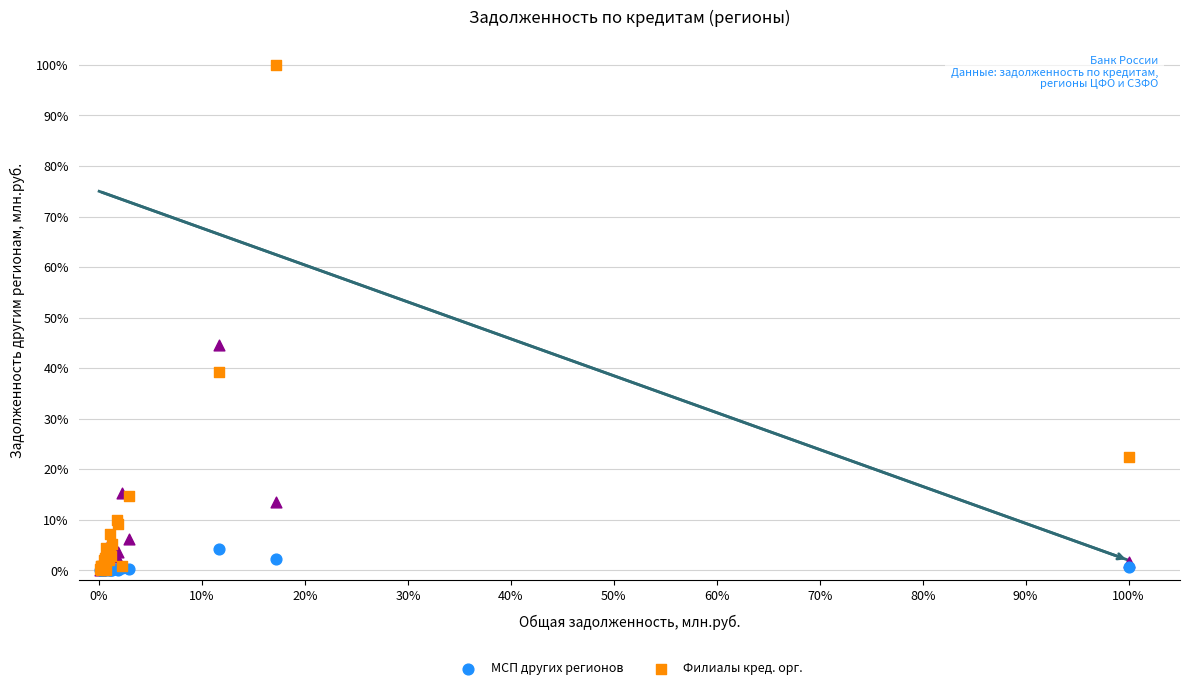

Across all series, what Y value is closest to 50?

44.7